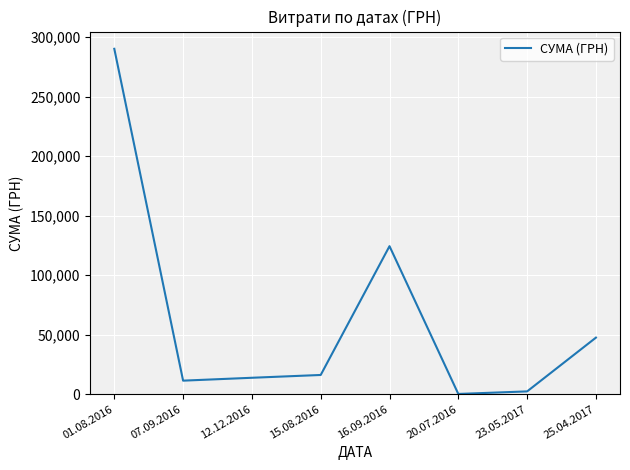

Reading left to right, what are all the values shown in this chart?

290101.4	11368.0	13788.0	16142.0	124329.2	200.0	2340.0	47504.0